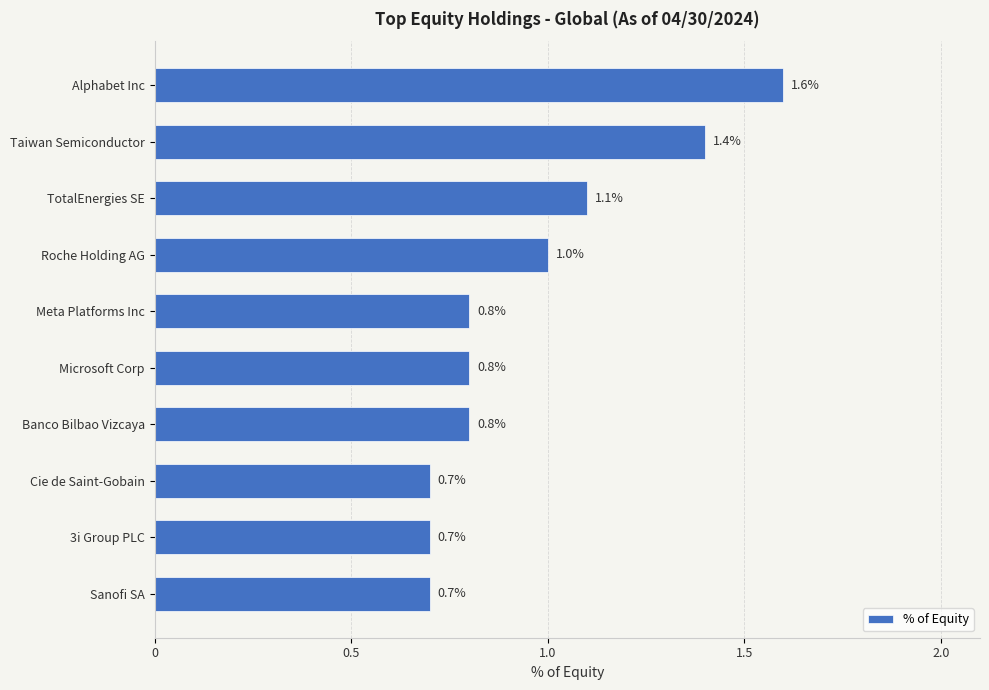

What is the sum of all values?

9.6